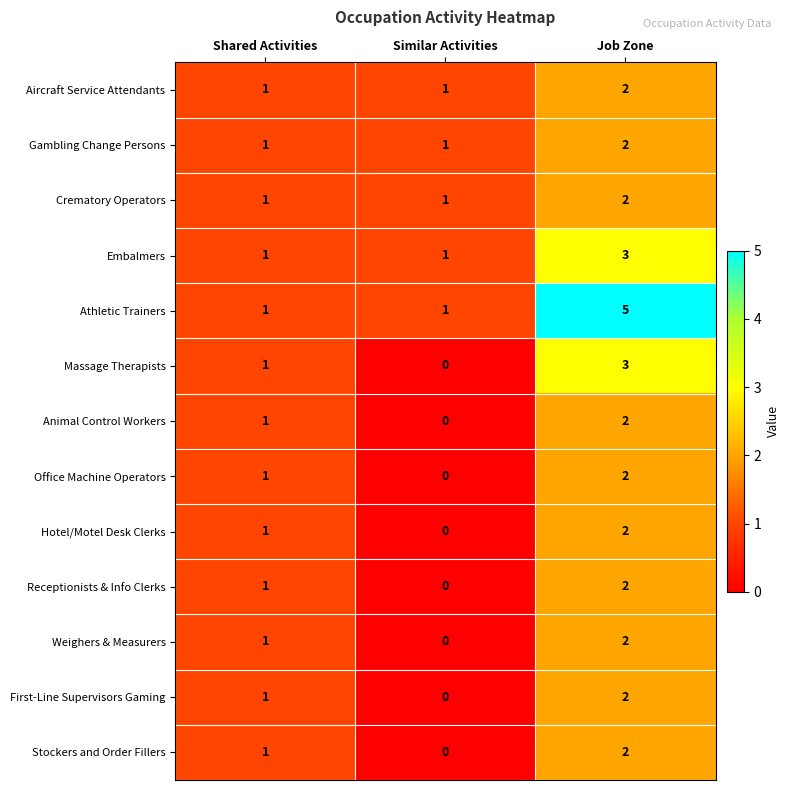

Which label corresponds to the smallest value in the chart?

Similar Activities